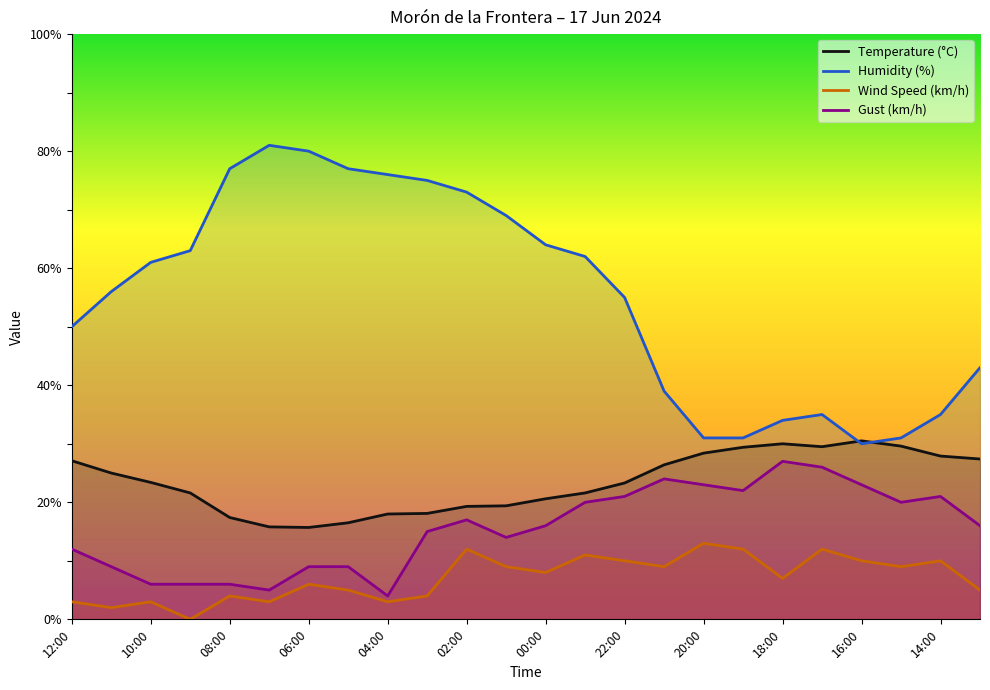

What is the greatest value displayed?

81.0